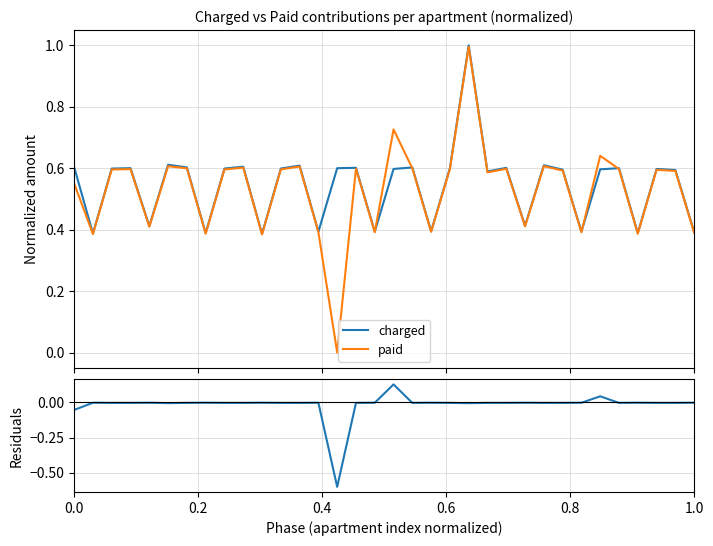

What is the difference between the second highest and minimum values in the paid series?

0.7